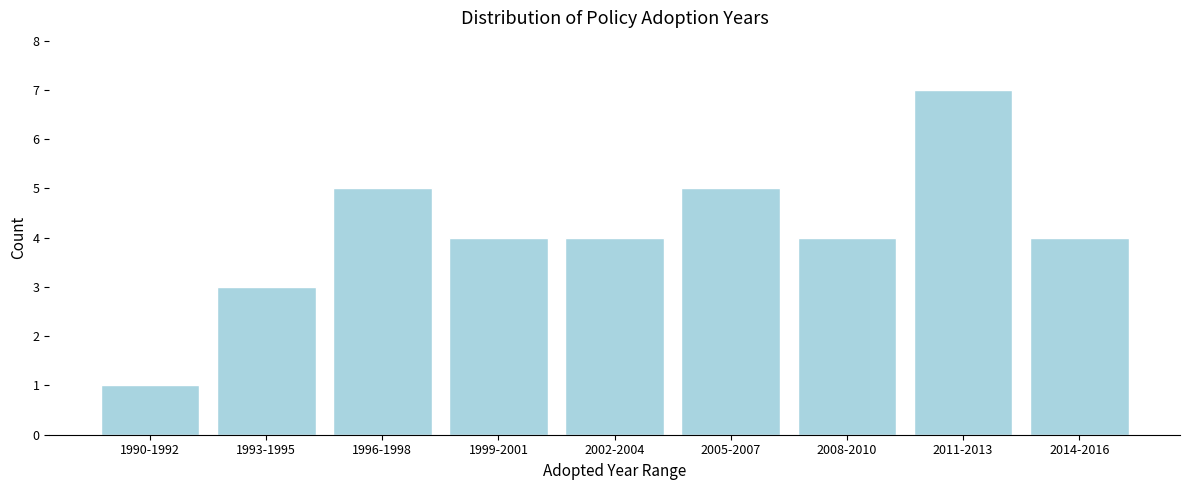

Reading left to right, list all the values displayed in this chart.

1	3	5	4	4	5	4	7	4